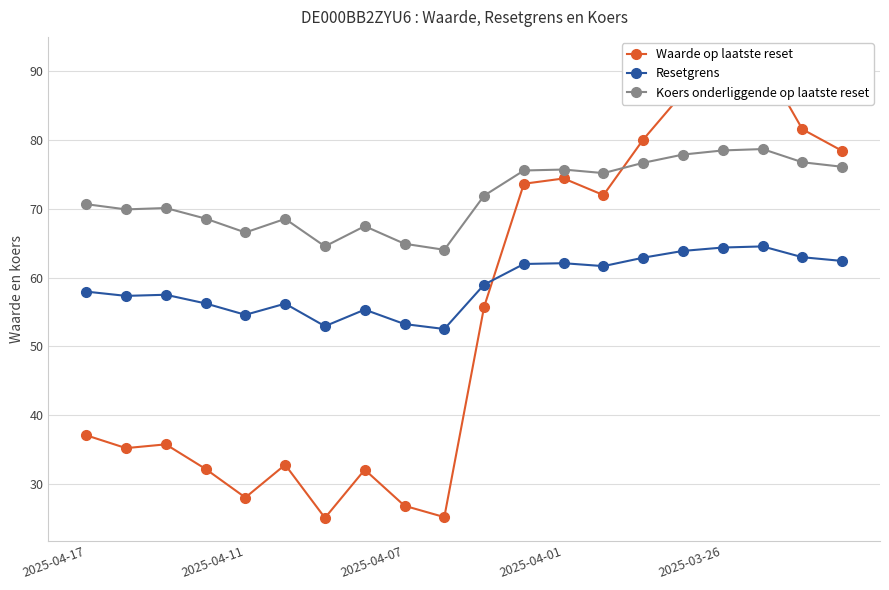

Is it true that Koers onderliggende op laatste reset equals 16.9 at 9?

False